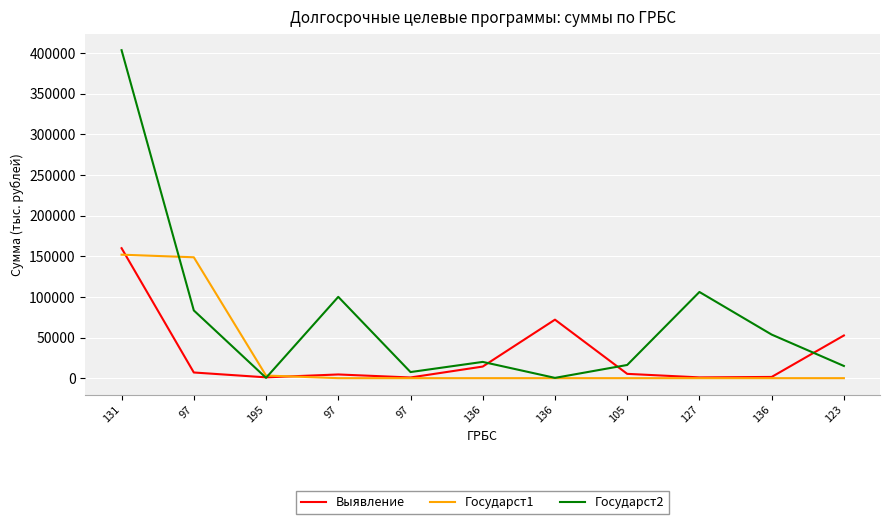

True or false: Государст1 and Государст2 cross at least once.

True